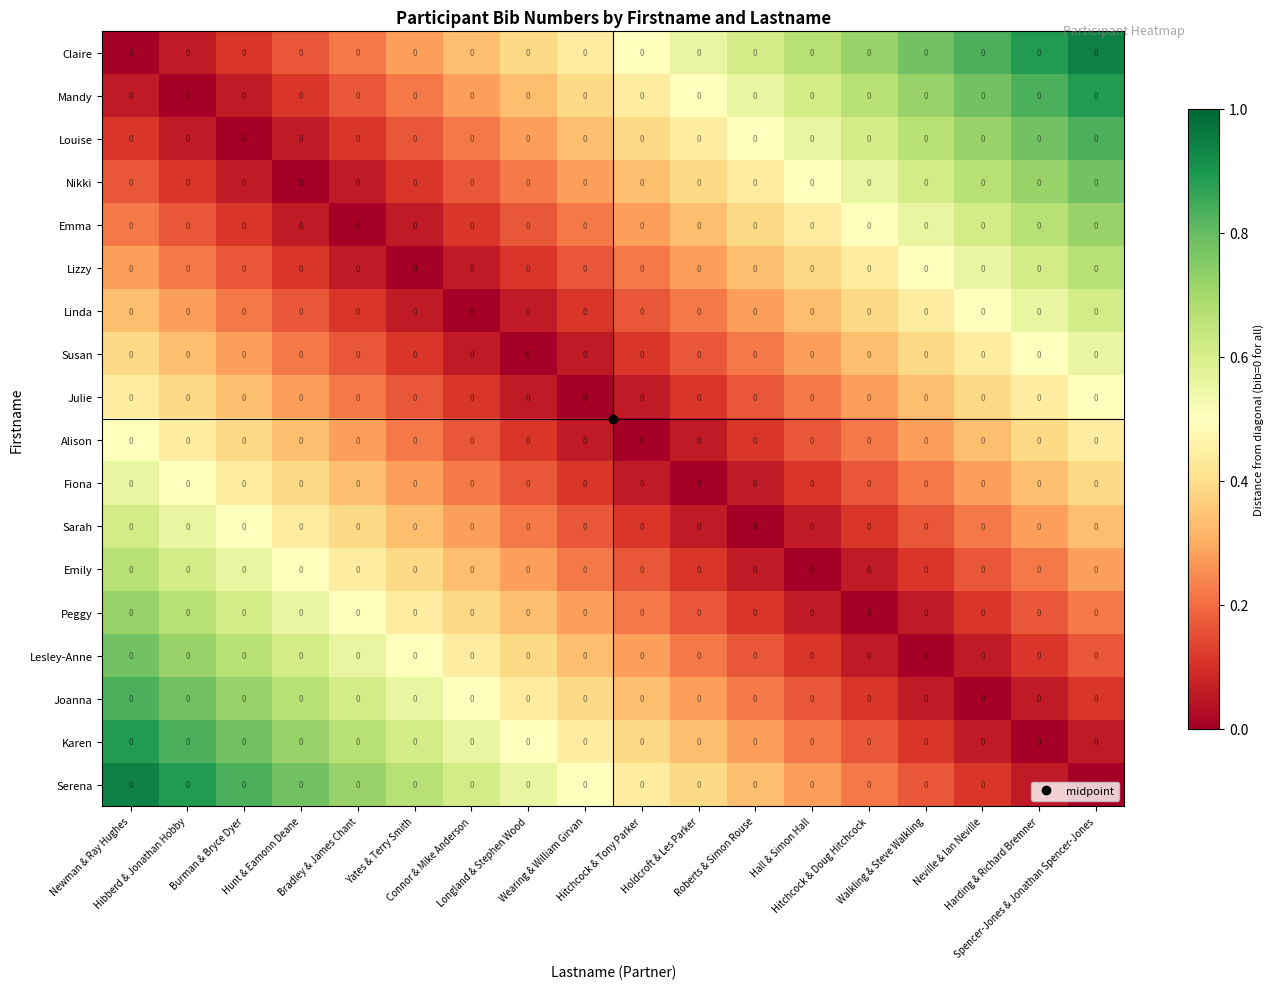

Reading left to right, transcribe all the data shown in this chart.

Claire: Newman & Ray Hughes=0.0	Hibberd & Jonathan Hobby=0.0	Burman & Bryce Dyer=0.0	Hunt & Eamonn Deane=0.0	Bradley & James Chant=0.0	Yates & Terry Smith=0.0	Connor & Mike Anderson=0.0	Longland & Stephen Wood=0.0	Wearing & William Girvan=0.0	Hitchcock & Tony Parker=0.0	Holdcroft & Les Parker=0.0	Roberts & Simon Rouse=0.0	Hall & Simon Hall=0.0	Hitchcock & Doug Hitchcock=0.0	Walkling & Steve Walkling=0.0	Neville & Ian Neville=0.0	Harding & Richard Bremner=0.0	Spencer-Jones & Jonathan Spencer-Jones=0.0
Mandy: Newman & Ray Hughes=0.0	Hibberd & Jonathan Hobby=0.0	Burman & Bryce Dyer=0.0	Hunt & Eamonn Deane=0.0	Bradley & James Chant=0.0	Yates & Terry Smith=0.0	Connor & Mike Anderson=0.0	Longland & Stephen Wood=0.0	Wearing & William Girvan=0.0	Hitchcock & Tony Parker=0.0	Holdcroft & Les Parker=0.0	Roberts & Simon Rouse=0.0	Hall & Simon Hall=0.0	Hitchcock & Doug Hitchcock=0.0	Walkling & Steve Walkling=0.0	Neville & Ian Neville=0.0	Harding & Richard Bremner=0.0	Spencer-Jones & Jonathan Spencer-Jones=0.0
Louise: Newman & Ray Hughes=0.0	Hibberd & Jonathan Hobby=0.0	Burman & Bryce Dyer=0.0	Hunt & Eamonn Deane=0.0	Bradley & James Chant=0.0	Yates & Terry Smith=0.0	Connor & Mike Anderson=0.0	Longland & Stephen Wood=0.0	Wearing & William Girvan=0.0	Hitchcock & Tony Parker=0.0	Holdcroft & Les Parker=0.0	Roberts & Simon Rouse=0.0	Hall & Simon Hall=0.0	Hitchcock & Doug Hitchcock=0.0	Walkling & Steve Walkling=0.0	Neville & Ian Neville=0.0	Harding & Richard Bremner=0.0	Spencer-Jones & Jonathan Spencer-Jones=0.0
Nikki: Newman & Ray Hughes=0.0	Hibberd & Jonathan Hobby=0.0	Burman & Bryce Dyer=0.0	Hunt & Eamonn Deane=0.0	Bradley & James Chant=0.0	Yates & Terry Smith=0.0	Connor & Mike Anderson=0.0	Longland & Stephen Wood=0.0	Wearing & William Girvan=0.0	Hitchcock & Tony Parker=0.0	Holdcroft & Les Parker=0.0	Roberts & Simon Rouse=0.0	Hall & Simon Hall=0.0	Hitchcock & Doug Hitchcock=0.0	Walkling & Steve Walkling=0.0	Neville & Ian Neville=0.0	Harding & Richard Bremner=0.0	Spencer-Jones & Jonathan Spencer-Jones=0.0
Emma: Newman & Ray Hughes=0.0	Hibberd & Jonathan Hobby=0.0	Burman & Bryce Dyer=0.0	Hunt & Eamonn Deane=0.0	Bradley & James Chant=0.0	Yates & Terry Smith=0.0	Connor & Mike Anderson=0.0	Longland & Stephen Wood=0.0	Wearing & William Girvan=0.0	Hitchcock & Tony Parker=0.0	Holdcroft & Les Parker=0.0	Roberts & Simon Rouse=0.0	Hall & Simon Hall=0.0	Hitchcock & Doug Hitchcock=0.0	Walkling & Steve Walkling=0.0	Neville & Ian Neville=0.0	Harding & Richard Bremner=0.0	Spencer-Jones & Jonathan Spencer-Jones=0.0
Lizzy: Newman & Ray Hughes=0.0	Hibberd & Jonathan Hobby=0.0	Burman & Bryce Dyer=0.0	Hunt & Eamonn Deane=0.0	Bradley & James Chant=0.0	Yates & Terry Smith=0.0	Connor & Mike Anderson=0.0	Longland & Stephen Wood=0.0	Wearing & William Girvan=0.0	Hitchcock & Tony Parker=0.0	Holdcroft & Les Parker=0.0	Roberts & Simon Rouse=0.0	Hall & Simon Hall=0.0	Hitchcock & Doug Hitchcock=0.0	Walkling & Steve Walkling=0.0	Neville & Ian Neville=0.0	Harding & Richard Bremner=0.0	Spencer-Jones & Jonathan Spencer-Jones=0.0
Linda: Newman & Ray Hughes=0.0	Hibberd & Jonathan Hobby=0.0	Burman & Bryce Dyer=0.0	Hunt & Eamonn Deane=0.0	Bradley & James Chant=0.0	Yates & Terry Smith=0.0	Connor & Mike Anderson=0.0	Longland & Stephen Wood=0.0	Wearing & William Girvan=0.0	Hitchcock & Tony Parker=0.0	Holdcroft & Les Parker=0.0	Roberts & Simon Rouse=0.0	Hall & Simon Hall=0.0	Hitchcock & Doug Hitchcock=0.0	Walkling & Steve Walkling=0.0	Neville & Ian Neville=0.0	Harding & Richard Bremner=0.0	Spencer-Jones & Jonathan Spencer-Jones=0.0
Susan: Newman & Ray Hughes=0.0	Hibberd & Jonathan Hobby=0.0	Burman & Bryce Dyer=0.0	Hunt & Eamonn Deane=0.0	Bradley & James Chant=0.0	Yates & Terry Smith=0.0	Connor & Mike Anderson=0.0	Longland & Stephen Wood=0.0	Wearing & William Girvan=0.0	Hitchcock & Tony Parker=0.0	Holdcroft & Les Parker=0.0	Roberts & Simon Rouse=0.0	Hall & Simon Hall=0.0	Hitchcock & Doug Hitchcock=0.0	Walkling & Steve Walkling=0.0	Neville & Ian Neville=0.0	Harding & Richard Bremner=0.0	Spencer-Jones & Jonathan Spencer-Jones=0.0
Julie: Newman & Ray Hughes=0.0	Hibberd & Jonathan Hobby=0.0	Burman & Bryce Dyer=0.0	Hunt & Eamonn Deane=0.0	Bradley & James Chant=0.0	Yates & Terry Smith=0.0	Connor & Mike Anderson=0.0	Longland & Stephen Wood=0.0	Wearing & William Girvan=0.0	Hitchcock & Tony Parker=0.0	Holdcroft & Les Parker=0.0	Roberts & Simon Rouse=0.0	Hall & Simon Hall=0.0	Hitchcock & Doug Hitchcock=0.0	Walkling & Steve Walkling=0.0	Neville & Ian Neville=0.0	Harding & Richard Bremner=0.0	Spencer-Jones & Jonathan Spencer-Jones=0.0
Alison: Newman & Ray Hughes=0.0	Hibberd & Jonathan Hobby=0.0	Burman & Bryce Dyer=0.0	Hunt & Eamonn Deane=0.0	Bradley & James Chant=0.0	Yates & Terry Smith=0.0	Connor & Mike Anderson=0.0	Longland & Stephen Wood=0.0	Wearing & William Girvan=0.0	Hitchcock & Tony Parker=0.0	Holdcroft & Les Parker=0.0	Roberts & Simon Rouse=0.0	Hall & Simon Hall=0.0	Hitchcock & Doug Hitchcock=0.0	Walkling & Steve Walkling=0.0	Neville & Ian Neville=0.0	Harding & Richard Bremner=0.0	Spencer-Jones & Jonathan Spencer-Jones=0.0
Fiona: Newman & Ray Hughes=0.0	Hibberd & Jonathan Hobby=0.0	Burman & Bryce Dyer=0.0	Hunt & Eamonn Deane=0.0	Bradley & James Chant=0.0	Yates & Terry Smith=0.0	Connor & Mike Anderson=0.0	Longland & Stephen Wood=0.0	Wearing & William Girvan=0.0	Hitchcock & Tony Parker=0.0	Holdcroft & Les Parker=0.0	Roberts & Simon Rouse=0.0	Hall & Simon Hall=0.0	Hitchcock & Doug Hitchcock=0.0	Walkling & Steve Walkling=0.0	Neville & Ian Neville=0.0	Harding & Richard Bremner=0.0	Spencer-Jones & Jonathan Spencer-Jones=0.0
Sarah: Newman & Ray Hughes=0.0	Hibberd & Jonathan Hobby=0.0	Burman & Bryce Dyer=0.0	Hunt & Eamonn Deane=0.0	Bradley & James Chant=0.0	Yates & Terry Smith=0.0	Connor & Mike Anderson=0.0	Longland & Stephen Wood=0.0	Wearing & William Girvan=0.0	Hitchcock & Tony Parker=0.0	Holdcroft & Les Parker=0.0	Roberts & Simon Rouse=0.0	Hall & Simon Hall=0.0	Hitchcock & Doug Hitchcock=0.0	Walkling & Steve Walkling=0.0	Neville & Ian Neville=0.0	Harding & Richard Bremner=0.0	Spencer-Jones & Jonathan Spencer-Jones=0.0
Emily: Newman & Ray Hughes=0.0	Hibberd & Jonathan Hobby=0.0	Burman & Bryce Dyer=0.0	Hunt & Eamonn Deane=0.0	Bradley & James Chant=0.0	Yates & Terry Smith=0.0	Connor & Mike Anderson=0.0	Longland & Stephen Wood=0.0	Wearing & William Girvan=0.0	Hitchcock & Tony Parker=0.0	Holdcroft & Les Parker=0.0	Roberts & Simon Rouse=0.0	Hall & Simon Hall=0.0	Hitchcock & Doug Hitchcock=0.0	Walkling & Steve Walkling=0.0	Neville & Ian Neville=0.0	Harding & Richard Bremner=0.0	Spencer-Jones & Jonathan Spencer-Jones=0.0
Peggy: Newman & Ray Hughes=0.0	Hibberd & Jonathan Hobby=0.0	Burman & Bryce Dyer=0.0	Hunt & Eamonn Deane=0.0	Bradley & James Chant=0.0	Yates & Terry Smith=0.0	Connor & Mike Anderson=0.0	Longland & Stephen Wood=0.0	Wearing & William Girvan=0.0	Hitchcock & Tony Parker=0.0	Holdcroft & Les Parker=0.0	Roberts & Simon Rouse=0.0	Hall & Simon Hall=0.0	Hitchcock & Doug Hitchcock=0.0	Walkling & Steve Walkling=0.0	Neville & Ian Neville=0.0	Harding & Richard Bremner=0.0	Spencer-Jones & Jonathan Spencer-Jones=0.0
Lesley-Anne: Newman & Ray Hughes=0.0	Hibberd & Jonathan Hobby=0.0	Burman & Bryce Dyer=0.0	Hunt & Eamonn Deane=0.0	Bradley & James Chant=0.0	Yates & Terry Smith=0.0	Connor & Mike Anderson=0.0	Longland & Stephen Wood=0.0	Wearing & William Girvan=0.0	Hitchcock & Tony Parker=0.0	Holdcroft & Les Parker=0.0	Roberts & Simon Rouse=0.0	Hall & Simon Hall=0.0	Hitchcock & Doug Hitchcock=0.0	Walkling & Steve Walkling=0.0	Neville & Ian Neville=0.0	Harding & Richard Bremner=0.0	Spencer-Jones & Jonathan Spencer-Jones=0.0
Joanna: Newman & Ray Hughes=0.0	Hibberd & Jonathan Hobby=0.0	Burman & Bryce Dyer=0.0	Hunt & Eamonn Deane=0.0	Bradley & James Chant=0.0	Yates & Terry Smith=0.0	Connor & Mike Anderson=0.0	Longland & Stephen Wood=0.0	Wearing & William Girvan=0.0	Hitchcock & Tony Parker=0.0	Holdcroft & Les Parker=0.0	Roberts & Simon Rouse=0.0	Hall & Simon Hall=0.0	Hitchcock & Doug Hitchcock=0.0	Walkling & Steve Walkling=0.0	Neville & Ian Neville=0.0	Harding & Richard Bremner=0.0	Spencer-Jones & Jonathan Spencer-Jones=0.0
Karen: Newman & Ray Hughes=0.0	Hibberd & Jonathan Hobby=0.0	Burman & Bryce Dyer=0.0	Hunt & Eamonn Deane=0.0	Bradley & James Chant=0.0	Yates & Terry Smith=0.0	Connor & Mike Anderson=0.0	Longland & Stephen Wood=0.0	Wearing & William Girvan=0.0	Hitchcock & Tony Parker=0.0	Holdcroft & Les Parker=0.0	Roberts & Simon Rouse=0.0	Hall & Simon Hall=0.0	Hitchcock & Doug Hitchcock=0.0	Walkling & Steve Walkling=0.0	Neville & Ian Neville=0.0	Harding & Richard Bremner=0.0	Spencer-Jones & Jonathan Spencer-Jones=0.0
Serena: Newman & Ray Hughes=0.0	Hibberd & Jonathan Hobby=0.0	Burman & Bryce Dyer=0.0	Hunt & Eamonn Deane=0.0	Bradley & James Chant=0.0	Yates & Terry Smith=0.0	Connor & Mike Anderson=0.0	Longland & Stephen Wood=0.0	Wearing & William Girvan=0.0	Hitchcock & Tony Parker=0.0	Holdcroft & Les Parker=0.0	Roberts & Simon Rouse=0.0	Hall & Simon Hall=0.0	Hitchcock & Doug Hitchcock=0.0	Walkling & Steve Walkling=0.0	Neville & Ian Neville=0.0	Harding & Richard Bremner=0.0	Spencer-Jones & Jonathan Spencer-Jones=0.0